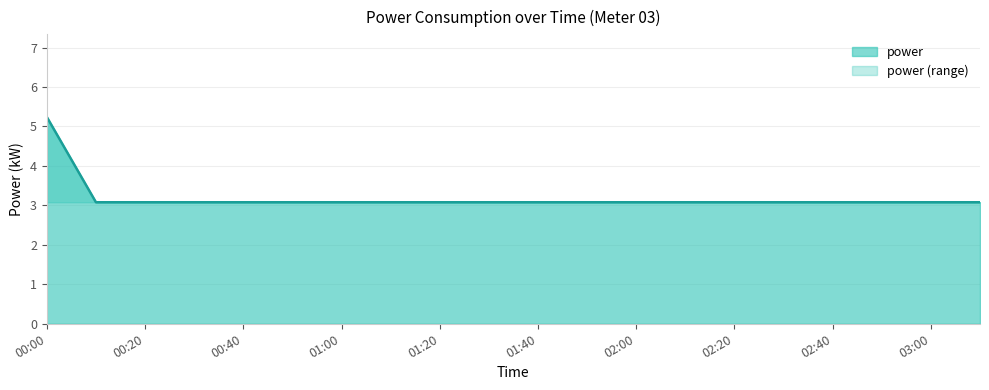

Does the chart have visible grid lines?

Yes